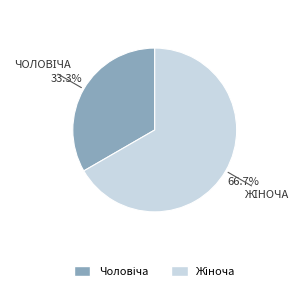

How many slices are in this pie chart?

2